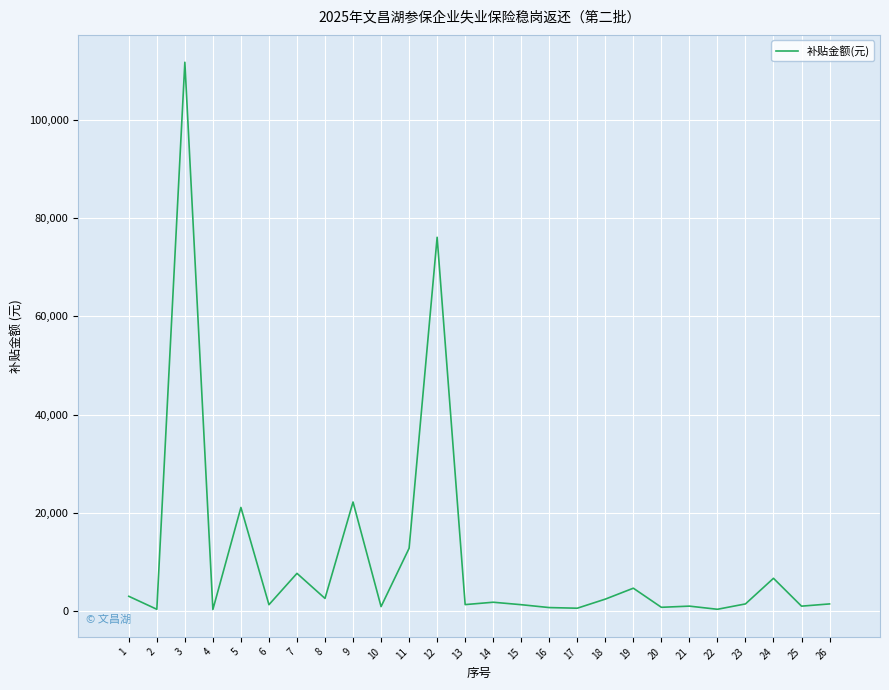

Which category has the highest value across all series?

3